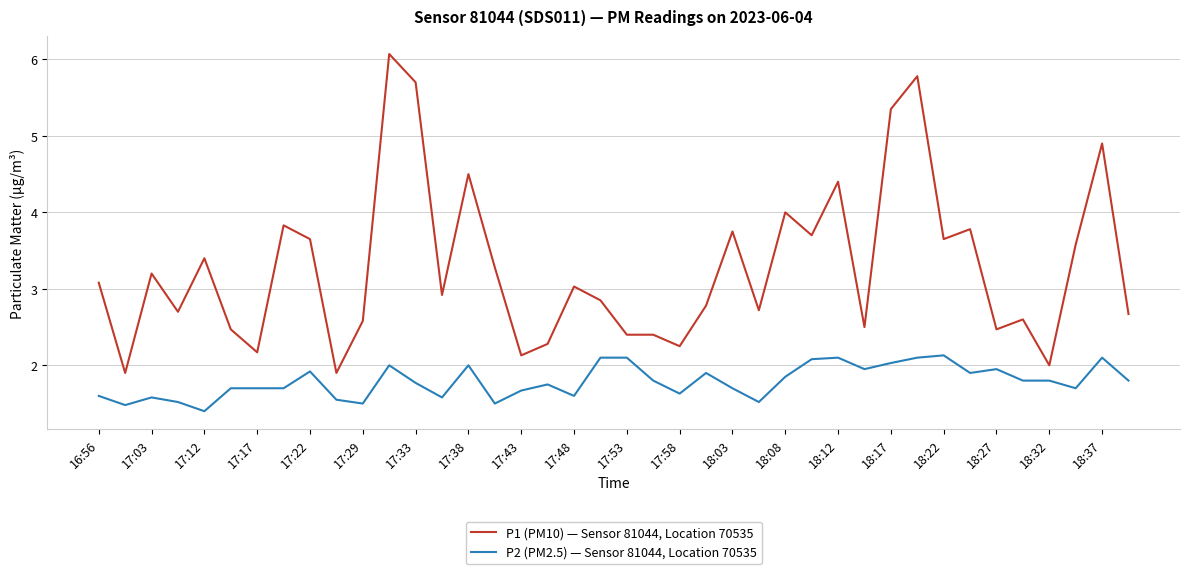

Which series has the largest range (max minus min)?

P1 (PM10) — Sensor 81044, Location 70535